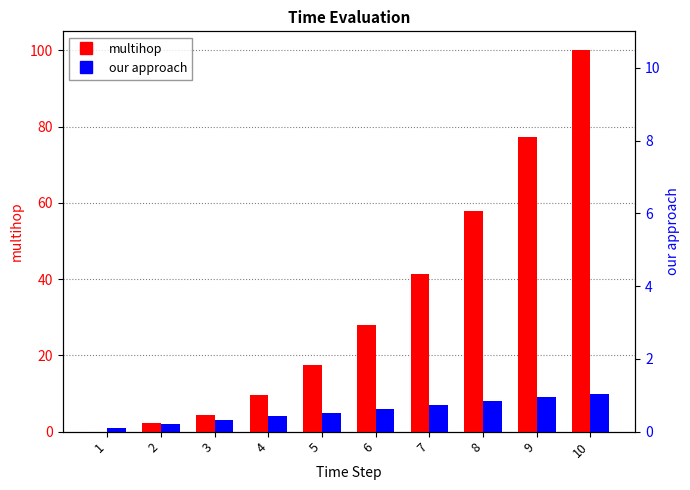

Reading left to right, extract all data points from this chart.

multihop: 0.0	2.2	4.3	9.6	17.5	28.0	41.4	57.8	77.3	100.0
our approach: 1.0	2.0	3.0	4.0	5.0	6.0	7.0	8.0	9.0	10.0